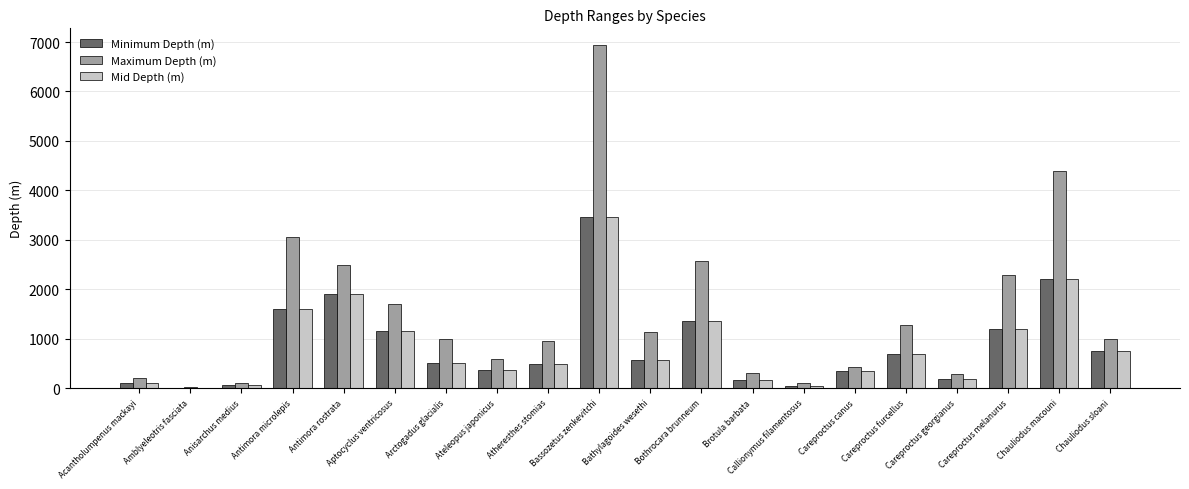

How many data points in Mid Depth (m) are above 577?

10